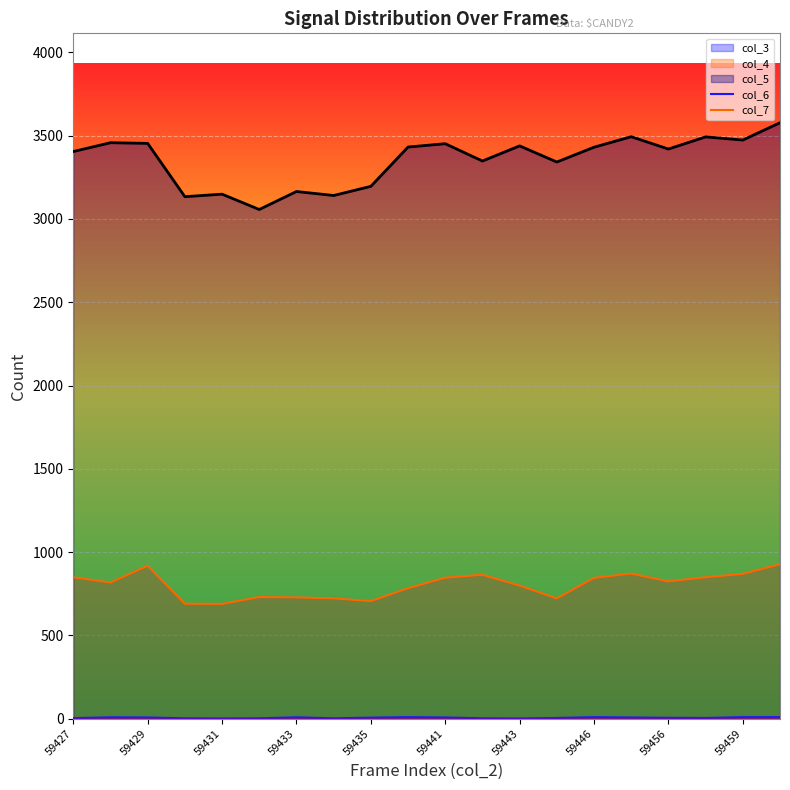

Which label corresponds to the smallest value in the chart?

59431